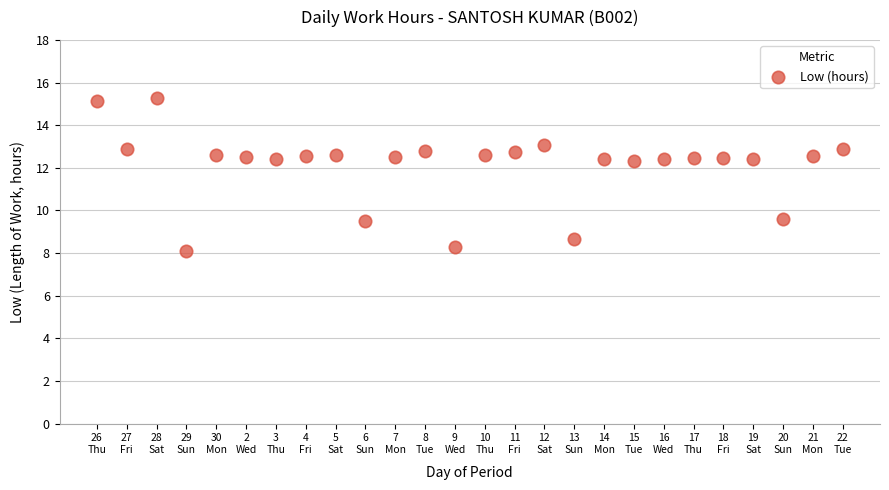

What is the range of Y values (max minus min)?

7.2